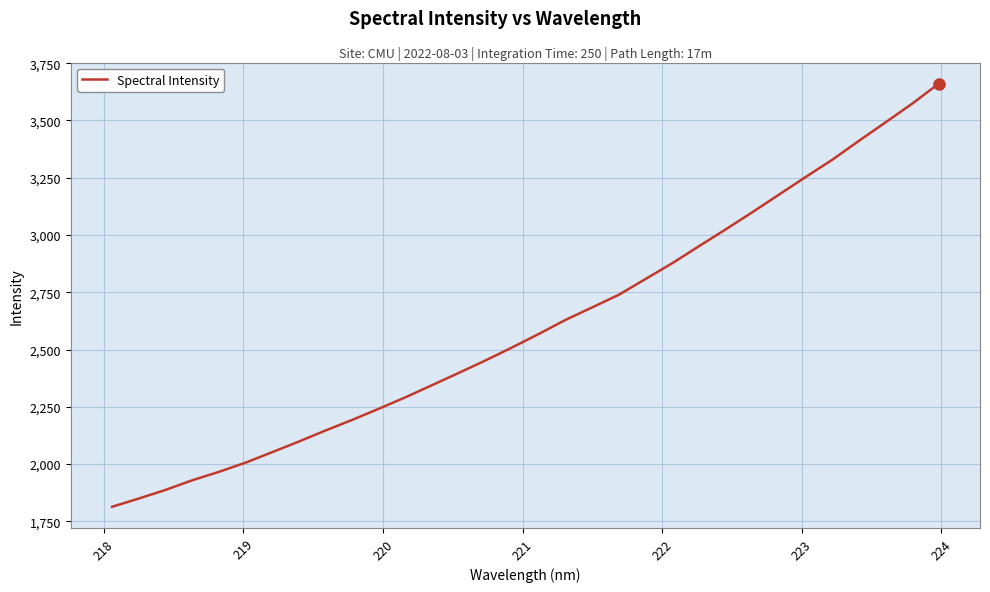

What is the minimum value shown in the chart?

1813.9